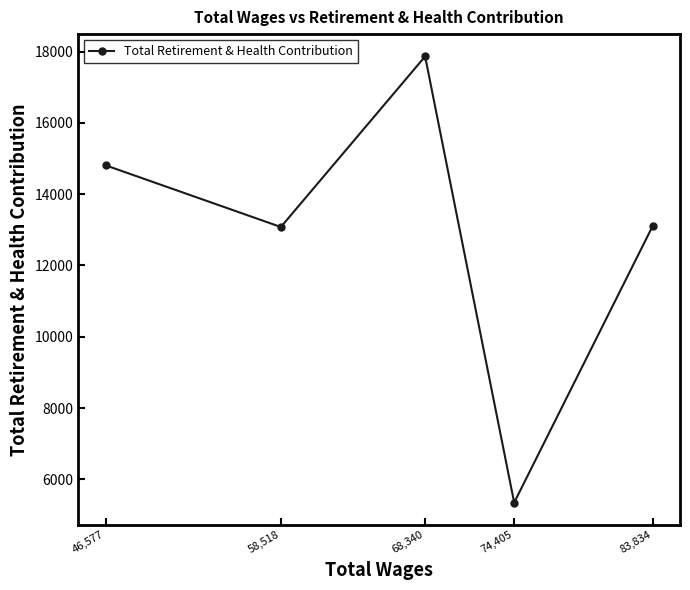

What is the maximum value shown in the chart?

17867